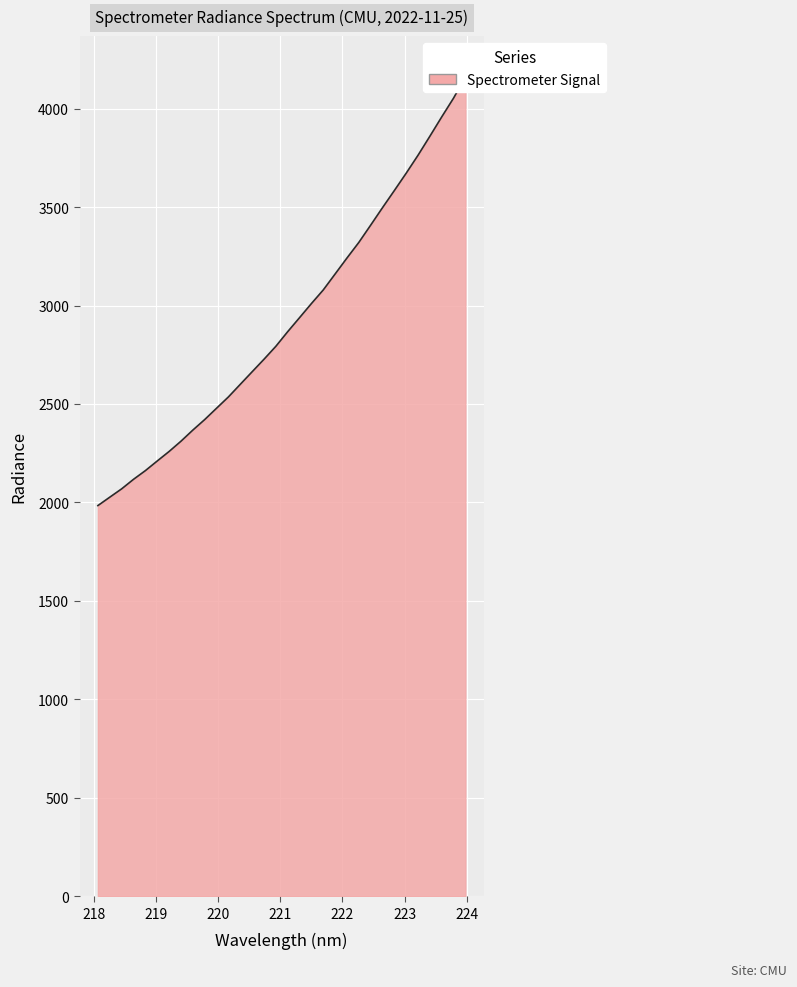

What is the ratio of the value at 219.7801 to the value at 220.9264?

0.9